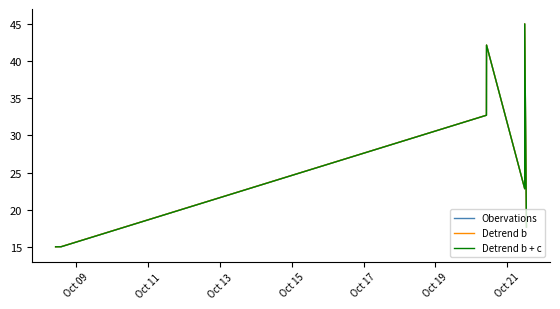

List the series in order of their overall mean, highest first.

Detrend b, Obervations, Detrend b + c